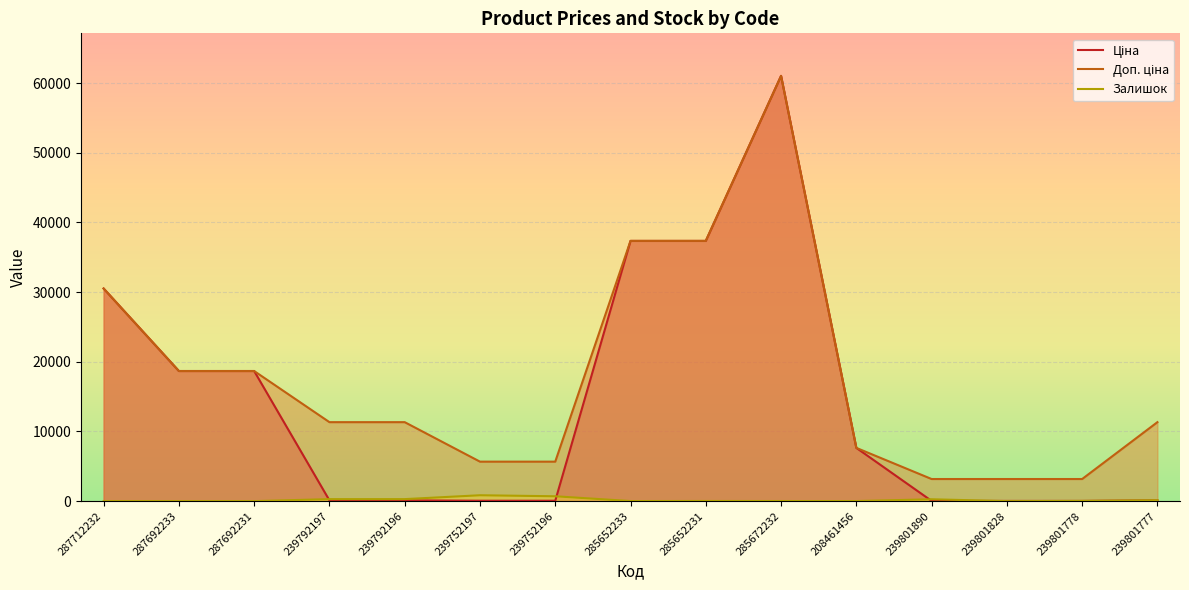

At which category does Залишок reach its first local valley?

285652233